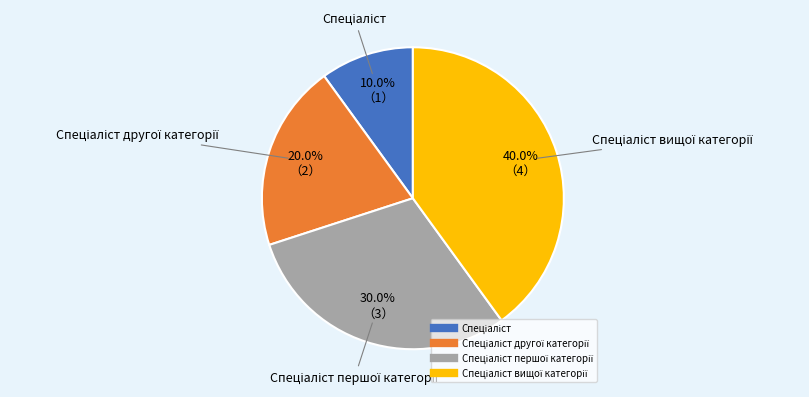

Is there a majority slice in this chart?

No